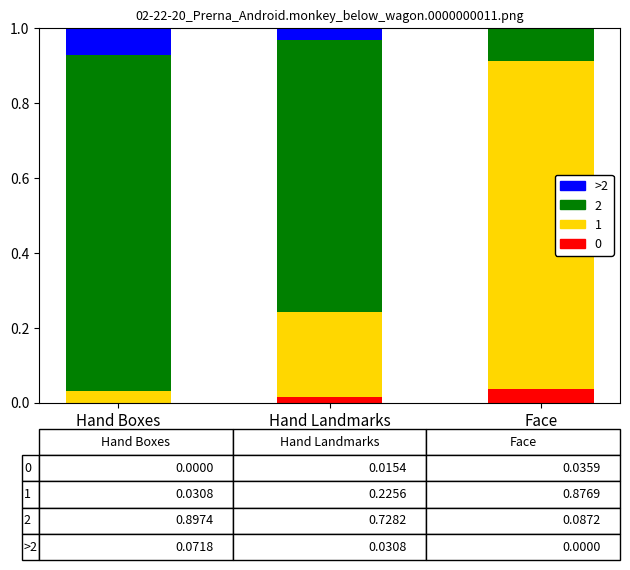

Are the bars grouped side by side (vs. stacked)?

No